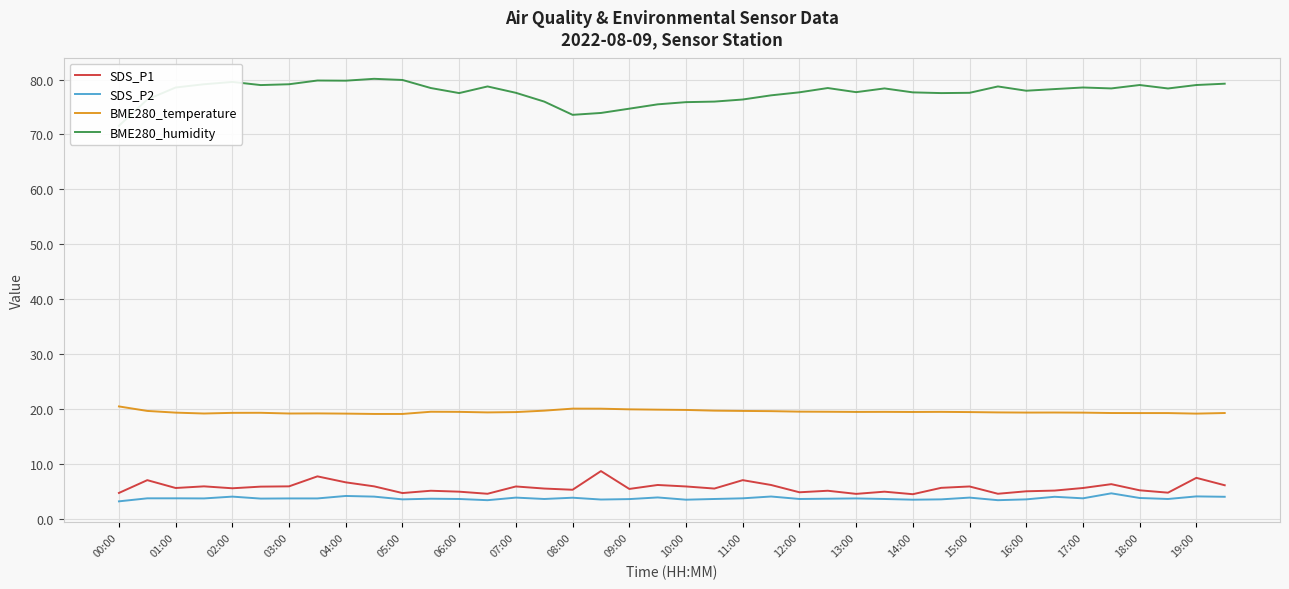

Is it true that SDS_P2 equals 3.5 at 05:00?

True